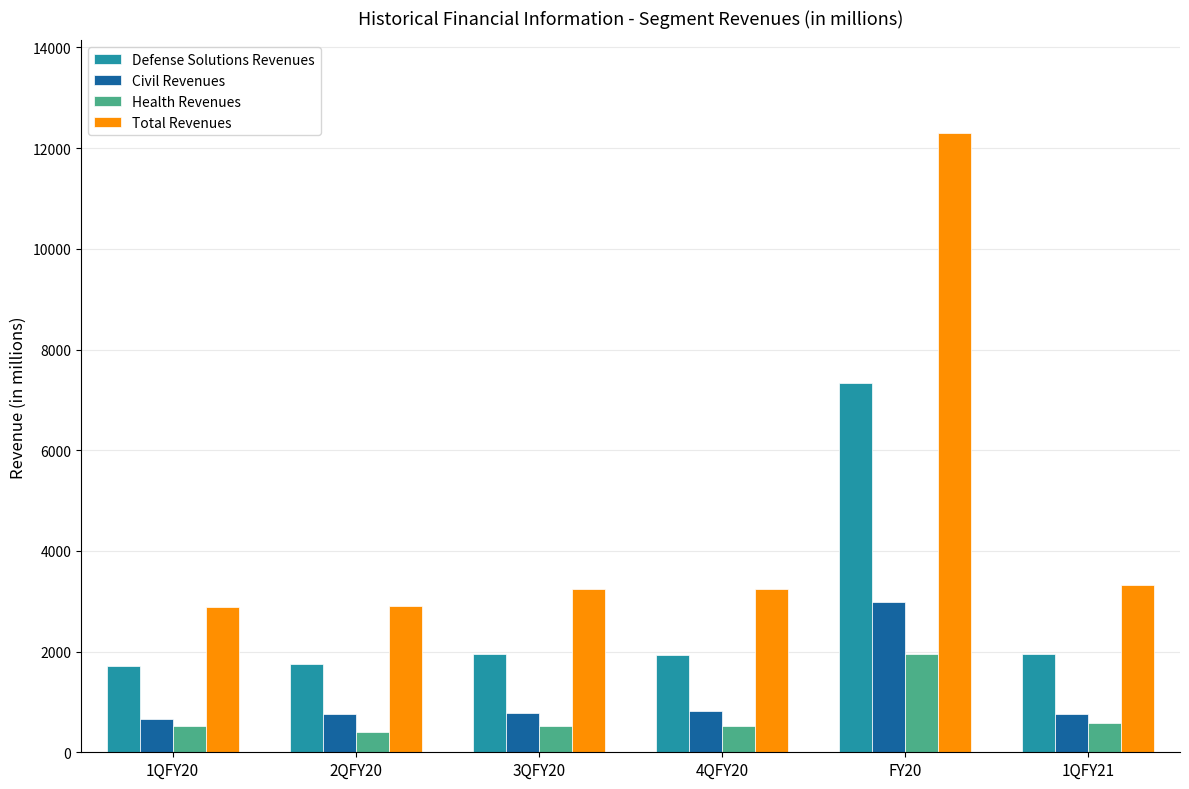

Which category has the highest value in the Health Revenues series?

FY20